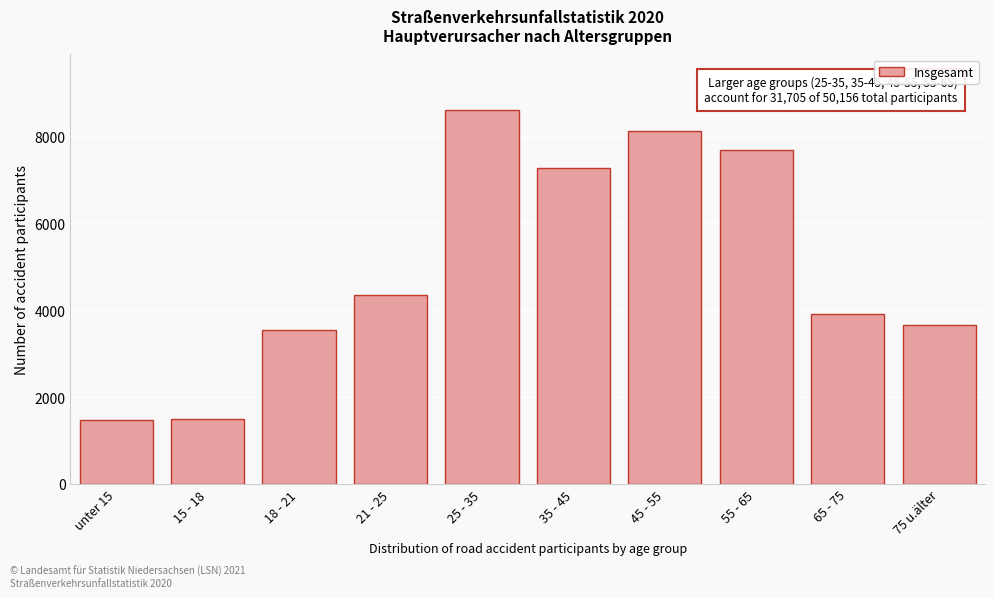

What is the label of the 4th bar from the left?

21 - 25